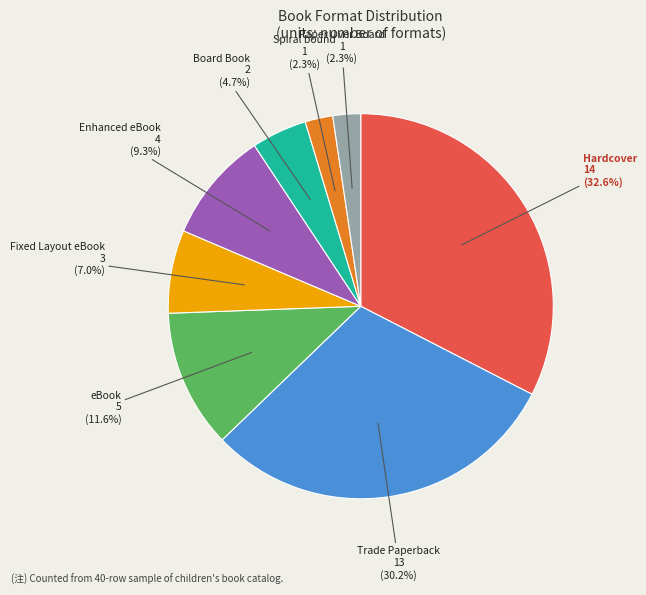

Which slice is the largest?

Hardcover